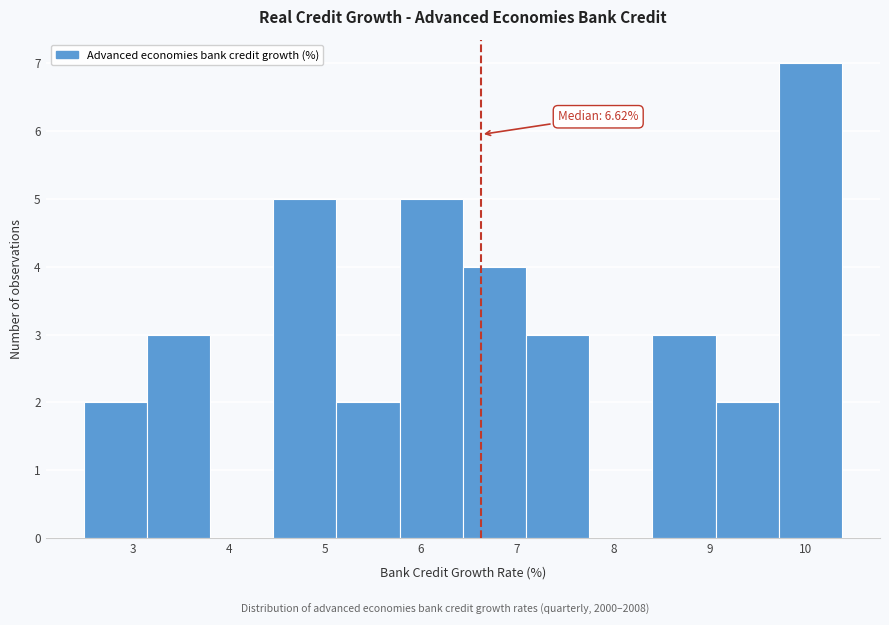

Over which range of the x-axis is the bar tallest?

9.7 to 10.4